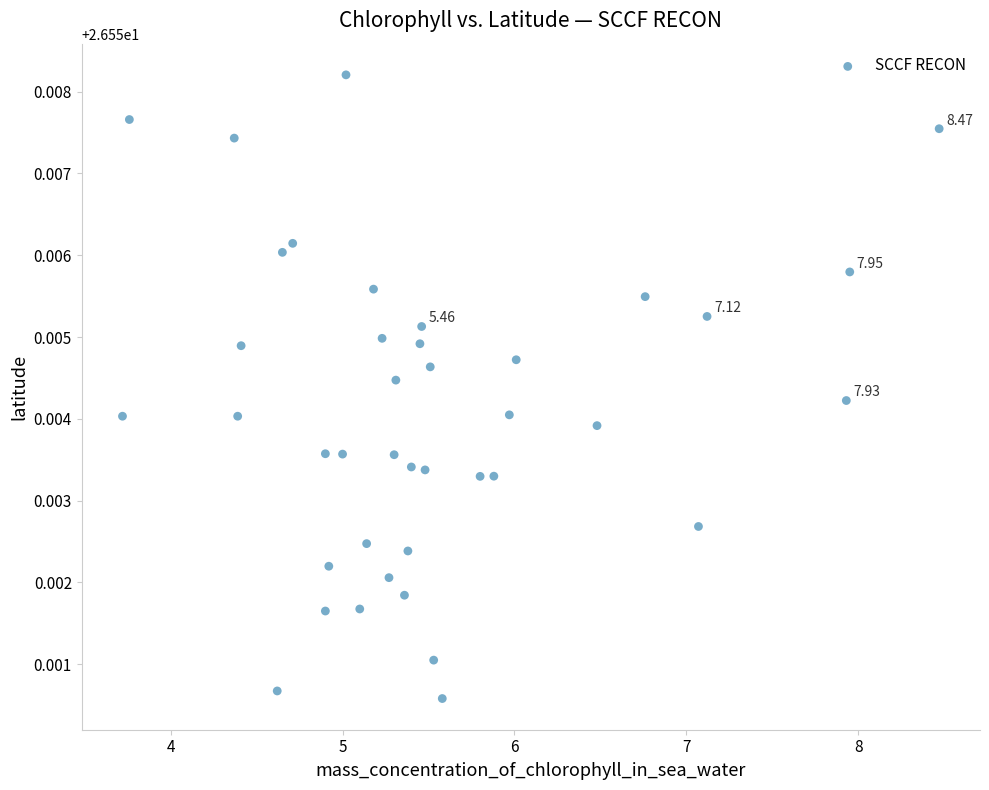

What is the range of X values (max minus min)?

4.8